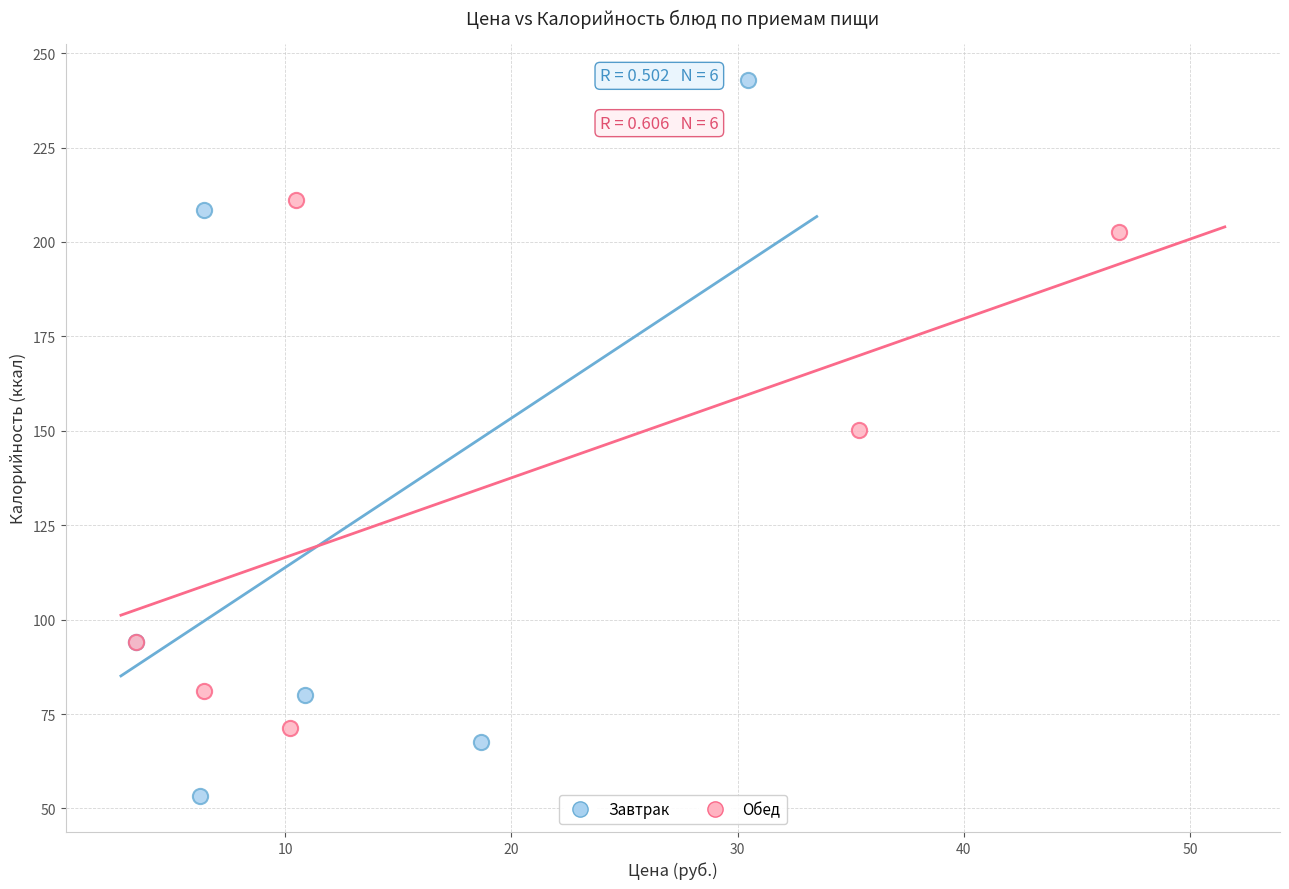

Which series has the largest Y range (max minus min)?

Завтрак